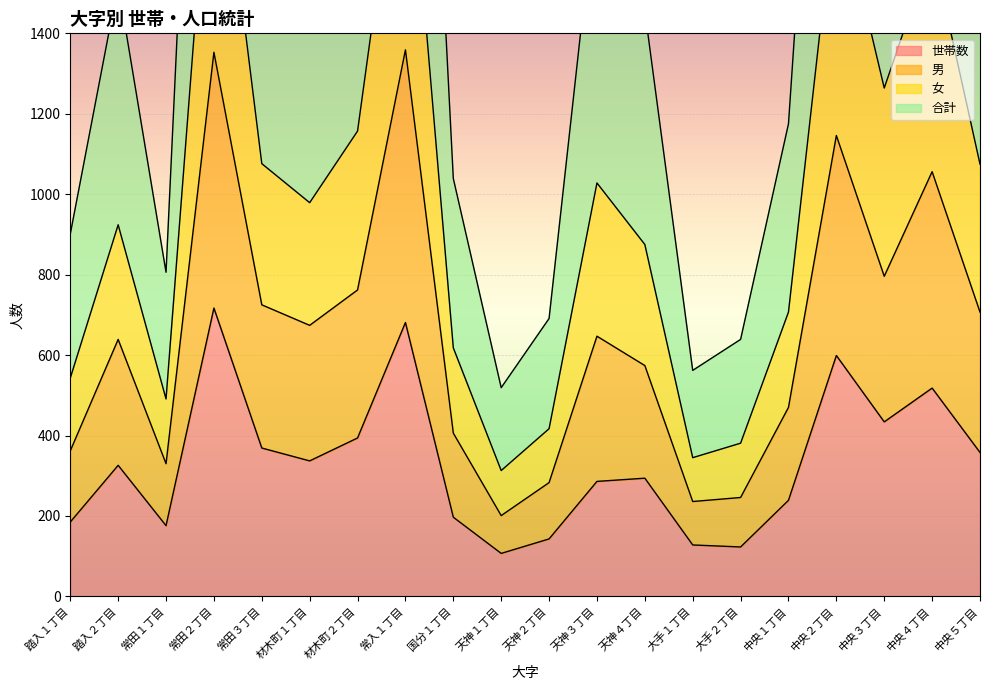

True or false: 合計 and 男 cross at least once.

False